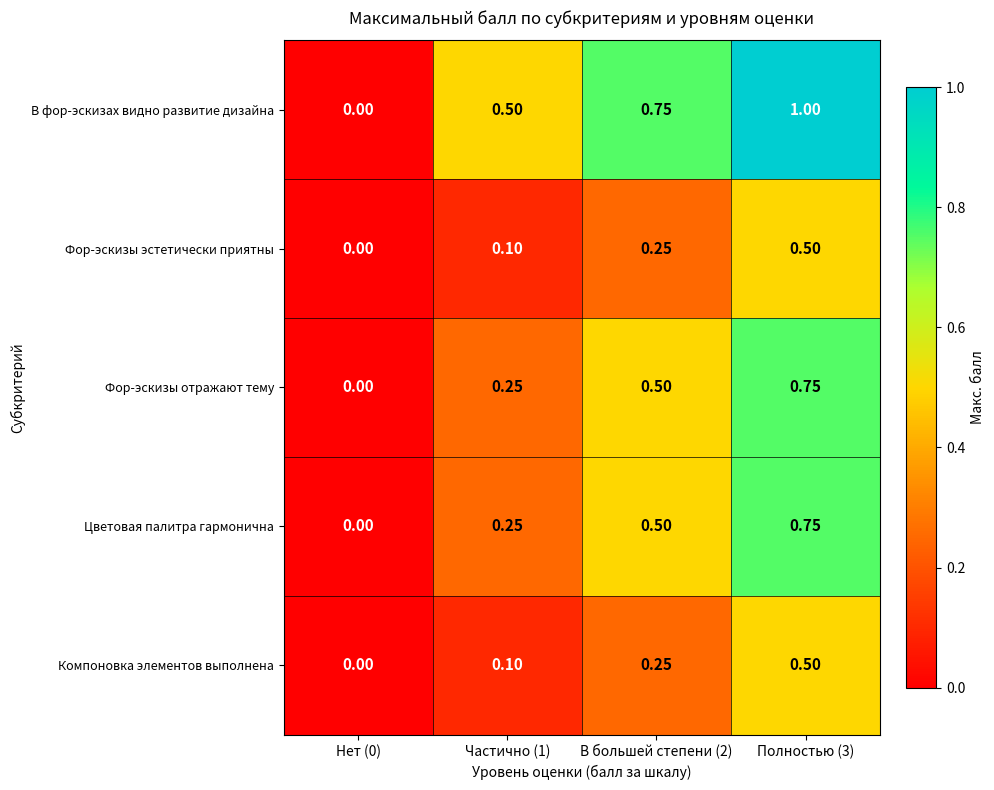

Is the value of Фор-эскизы отражают тему at Нет (0) greater than the value of Фор-эскизы эстетически приятны at В большей степени (2)?

No